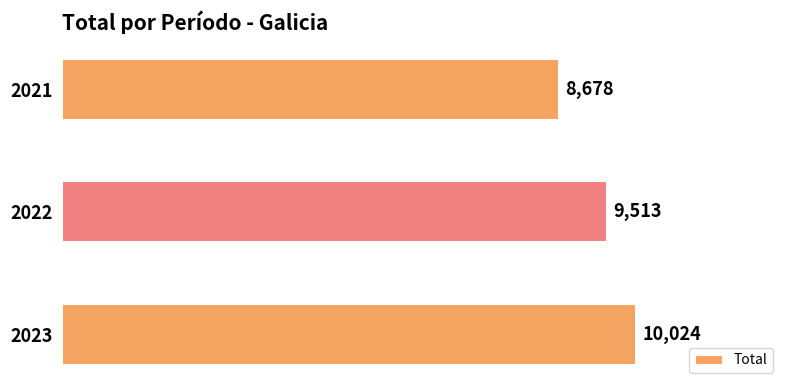

The value at 2023 is 10024. True or false?

True